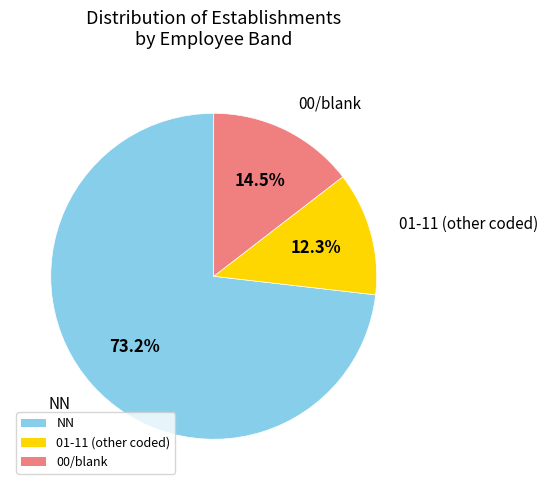

To the nearest percent, what is the difference between the largest and smallest slice percentages?

61%